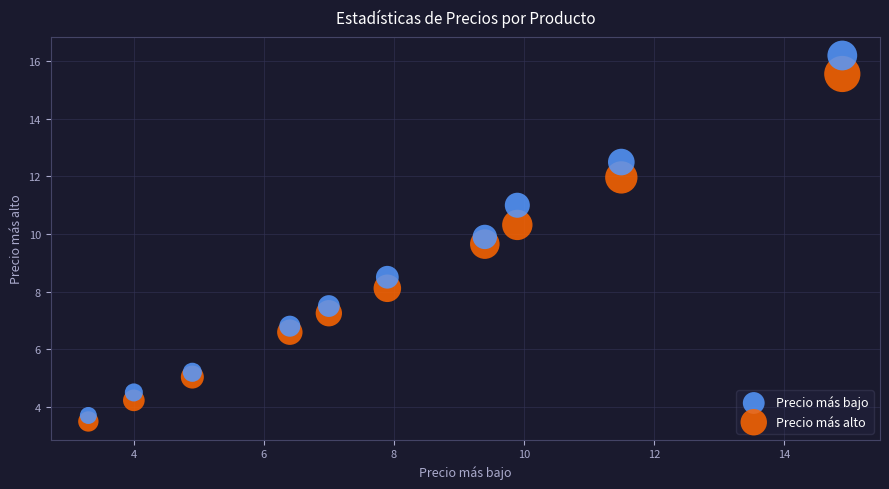

What are all the series names shown in the legend?

Precio más bajo, Precio más alto